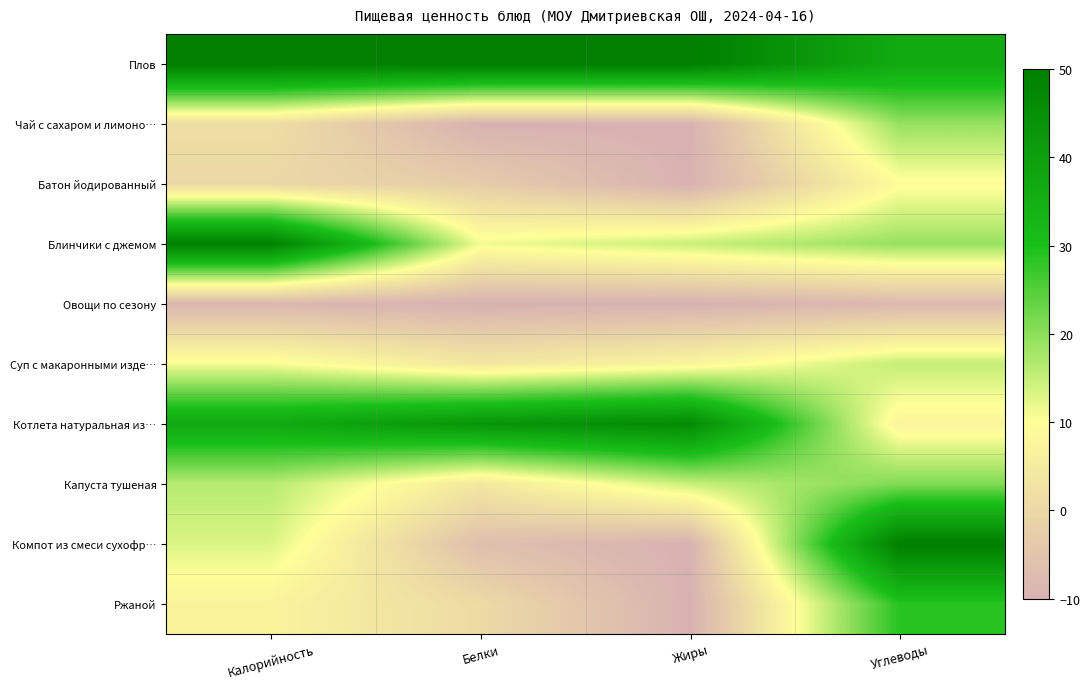

At which category is the sum across all series the highest?

Углеводы